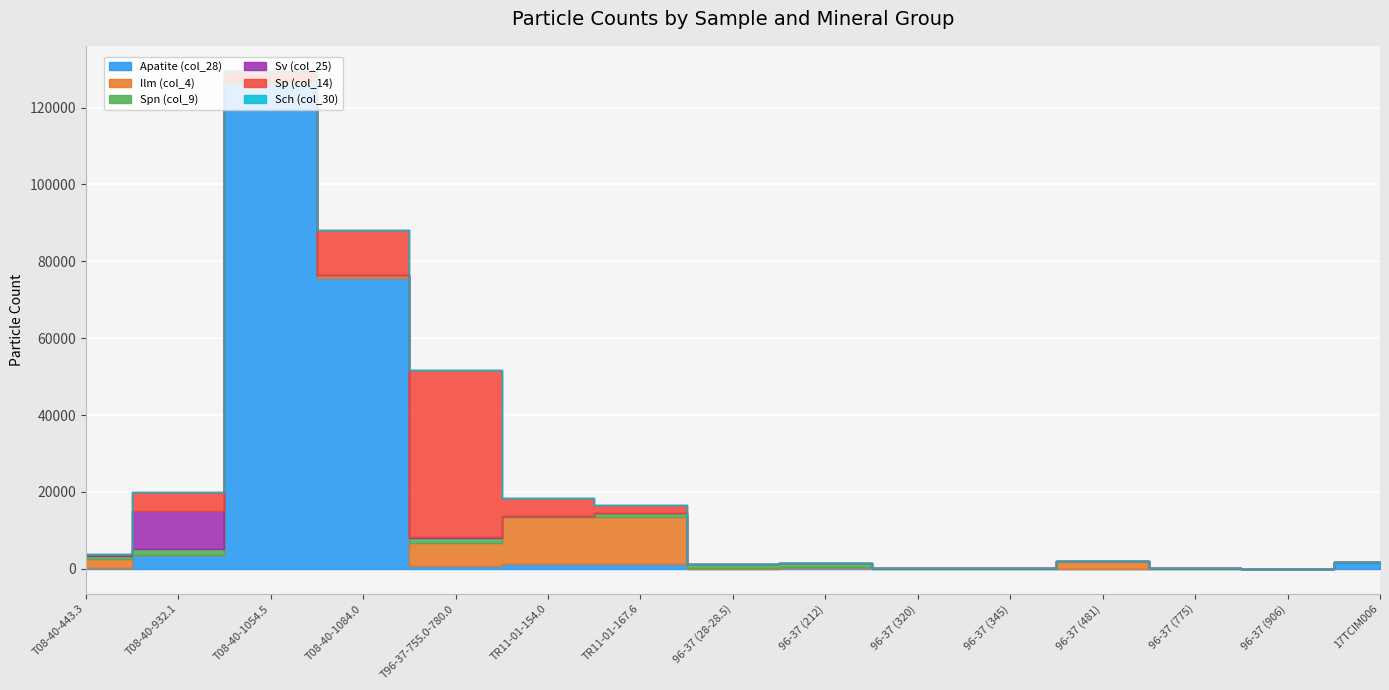

Which series ends up on top after the final intersection of Ilm (col_4) and Apatite (col_28)?

Apatite (col_28)